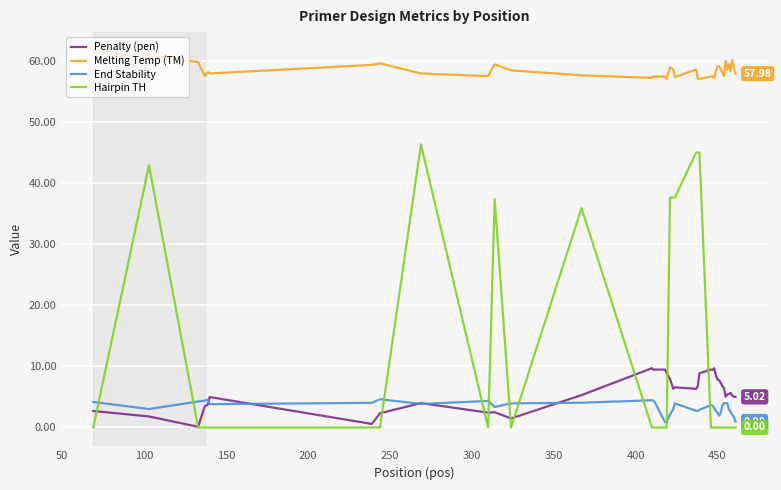

Which series has the widest spread of values?

Hairpin TH